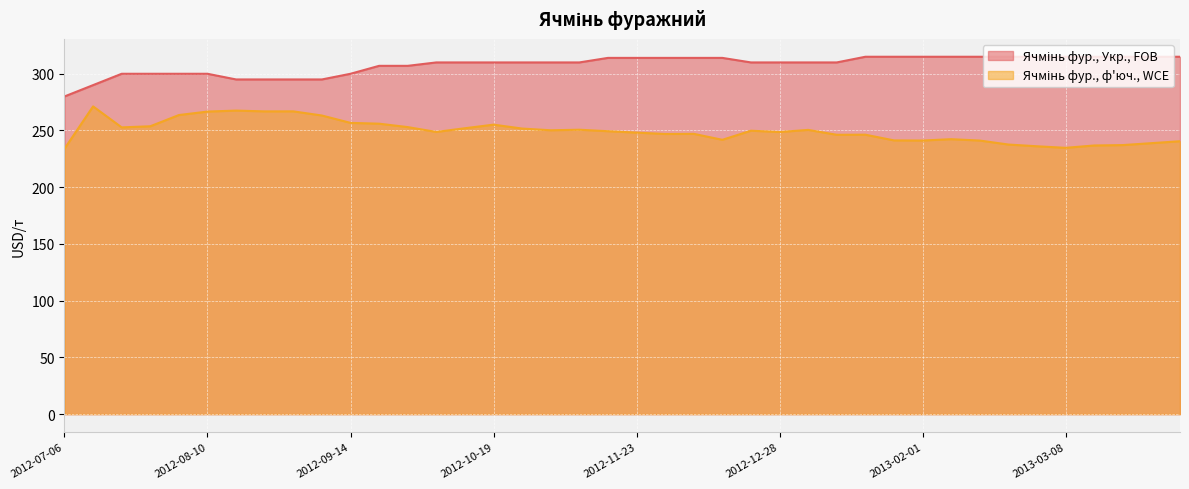

What position from the left is 2012-08-31?

9